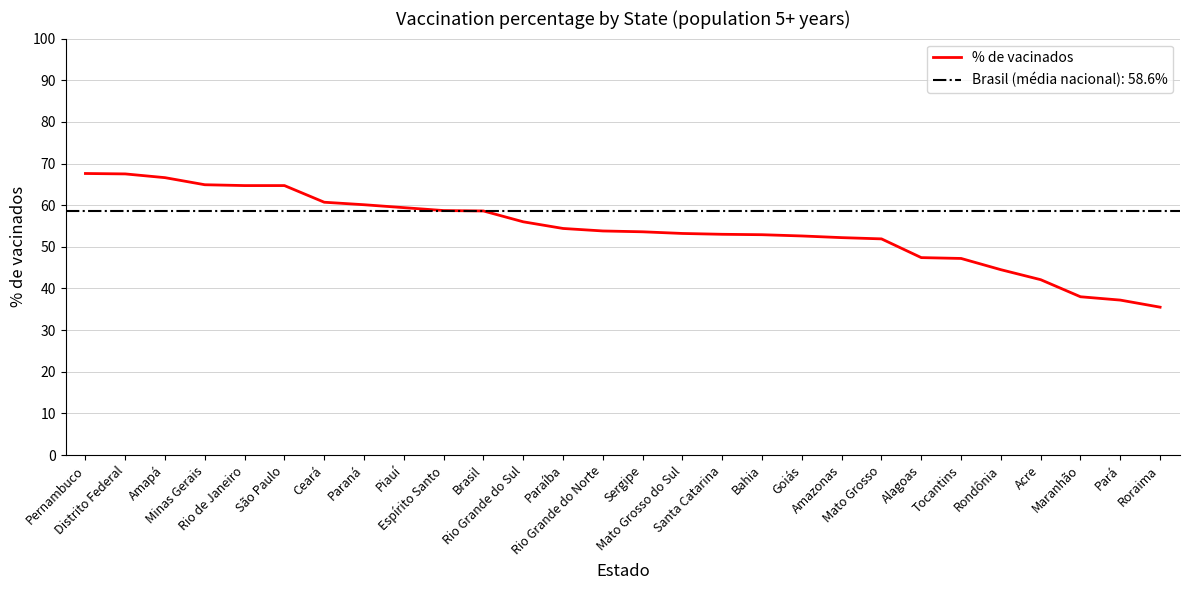

At which label is the value closest to 51?

Mato Grosso